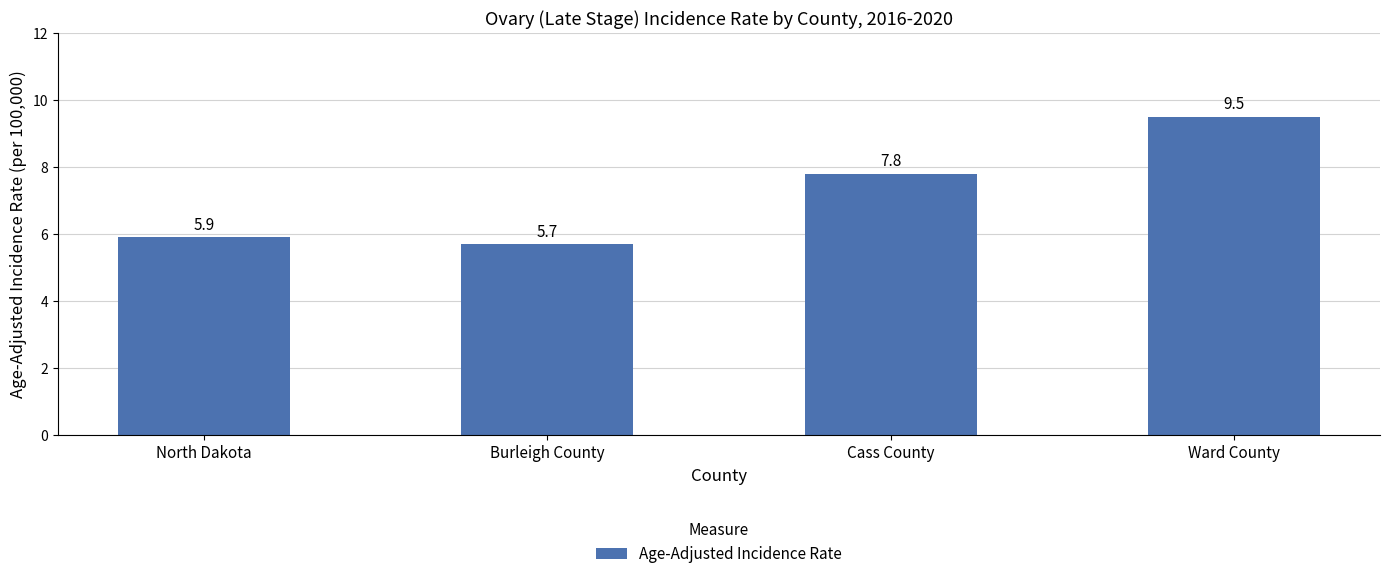

Are the bars grouped side by side (vs. stacked)?

No